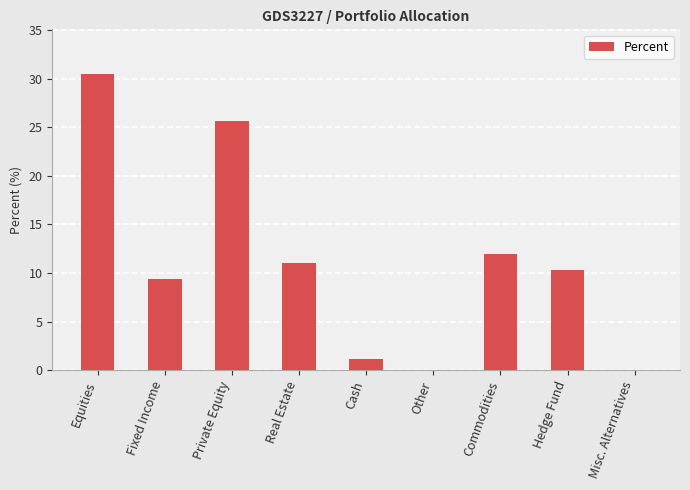

How many distinct data groups are displayed?

1